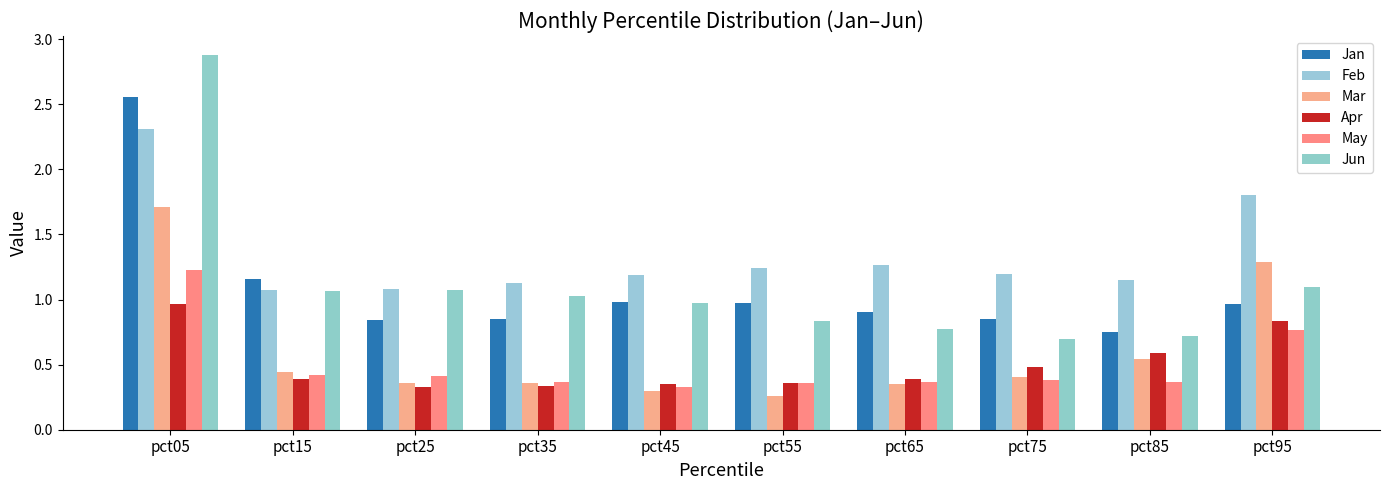

Is it true that Jan equals 1.1 at pct35?

False